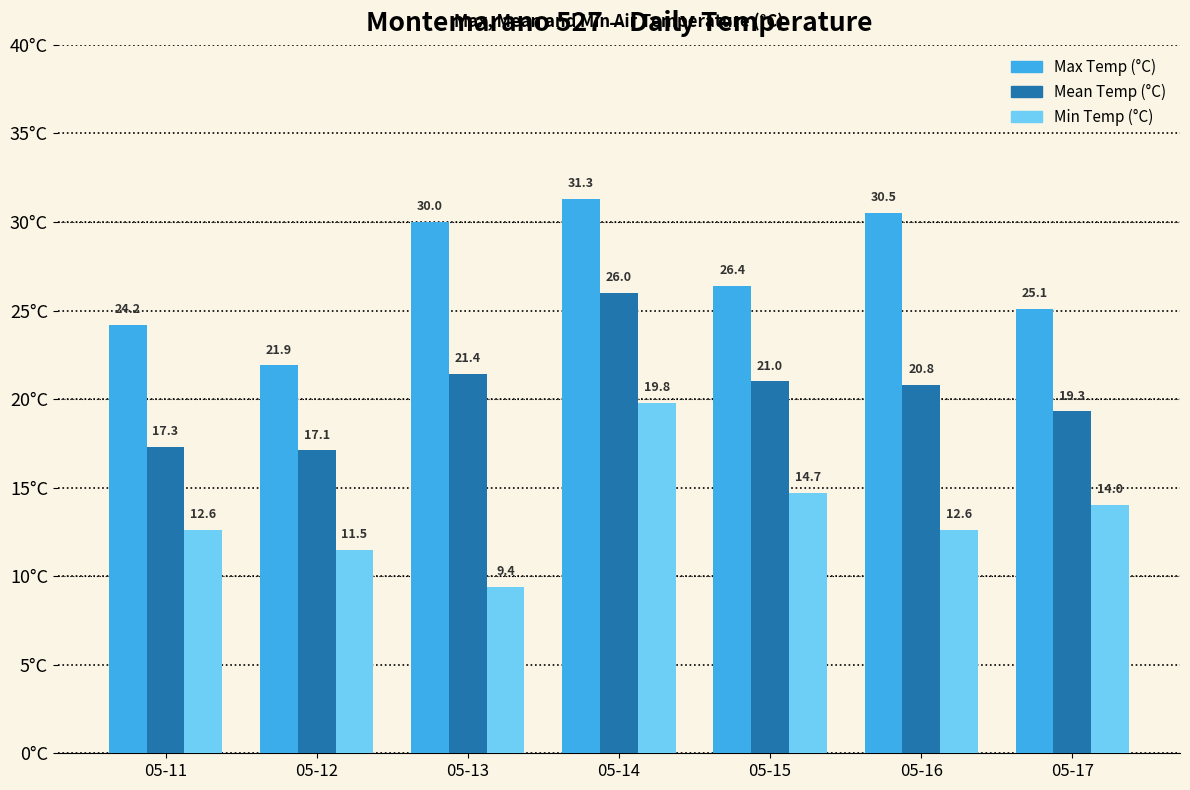

Which series has the largest total across all categories?

Max Temp (°C)